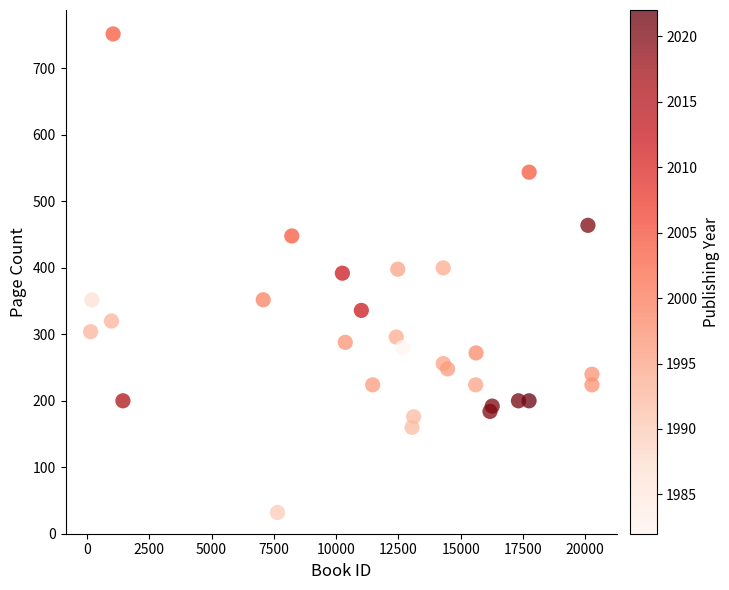

What is the range of X values (max minus min)?

20124